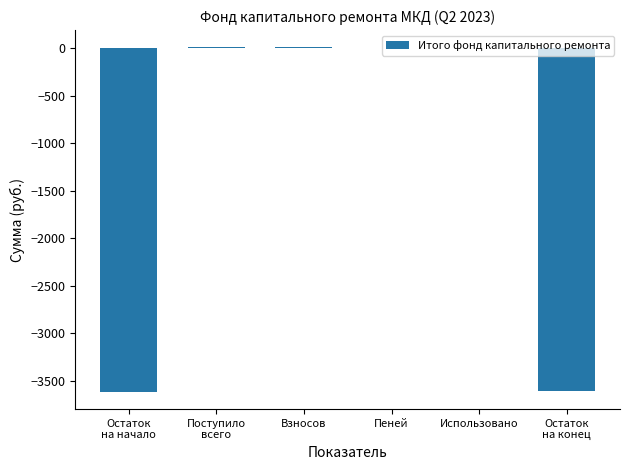

The value at Использовано is 1904.9. True or false?

False